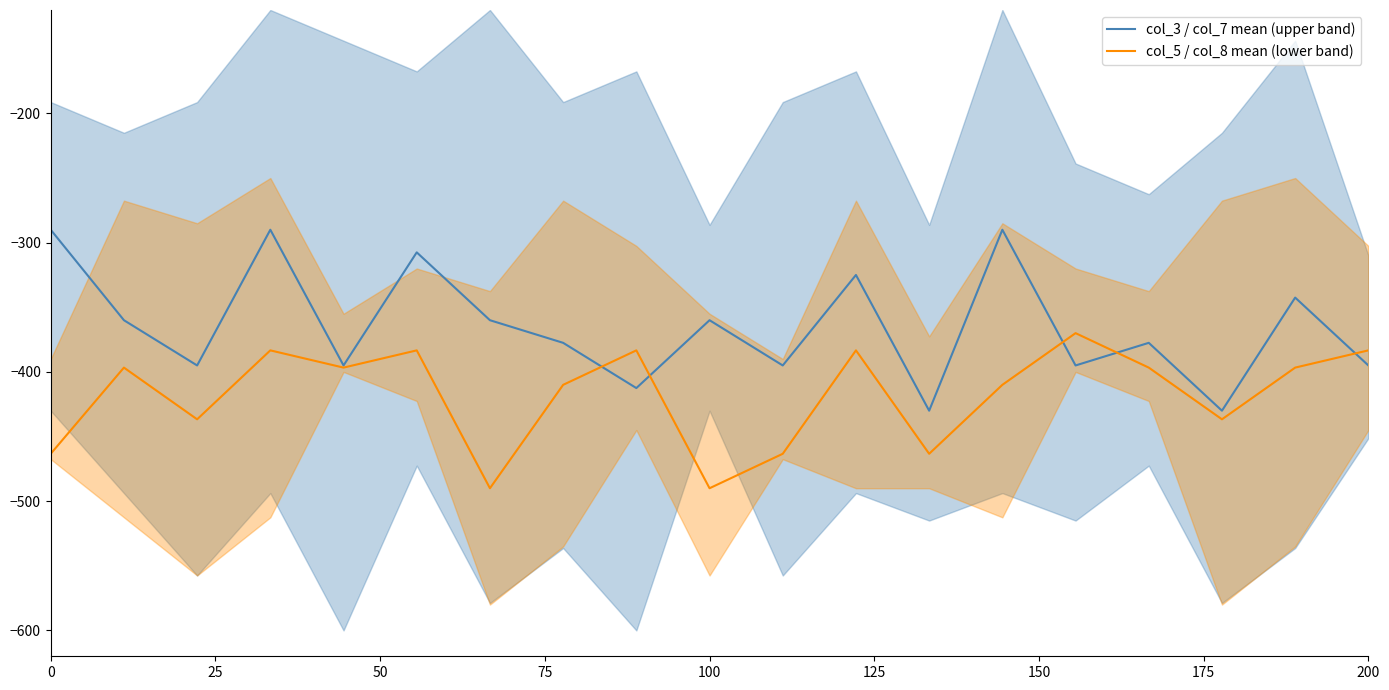

True or false: col_5 / col_8 mean (lower band) has a value of -383.3 at 200.

True